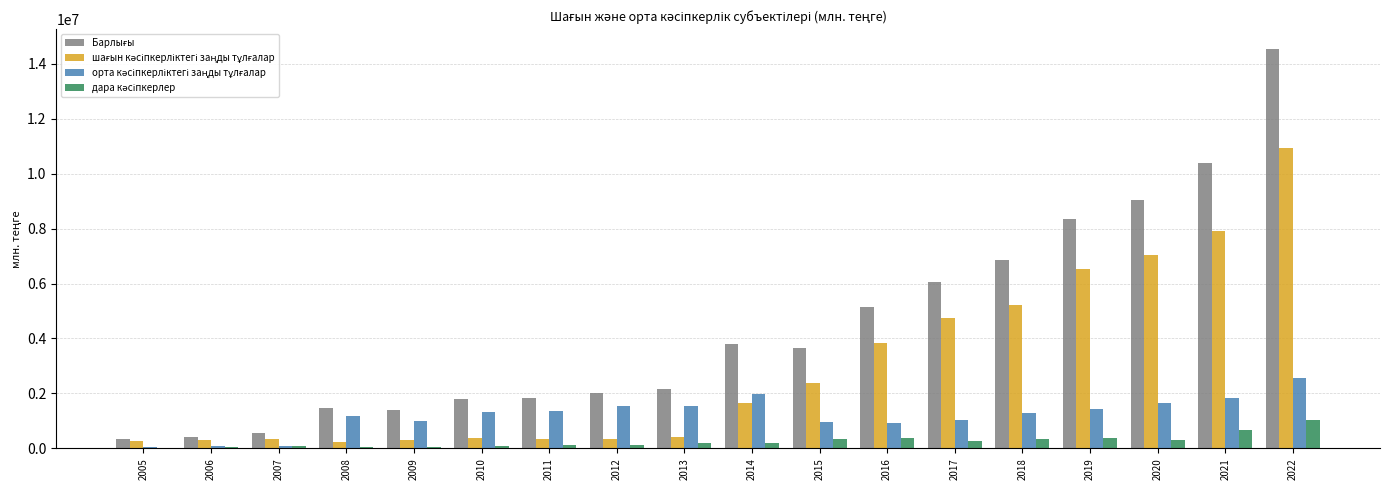

At which category is the sum across all series the highest?

2022